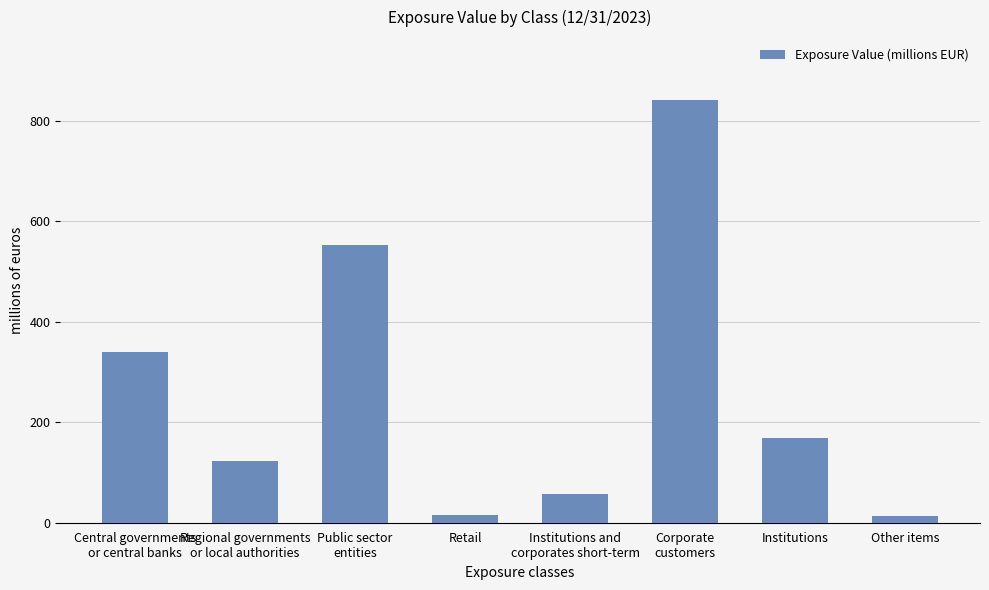

Between Corporate
customers and Central governments
or central banks, which is larger?

Corporate
customers